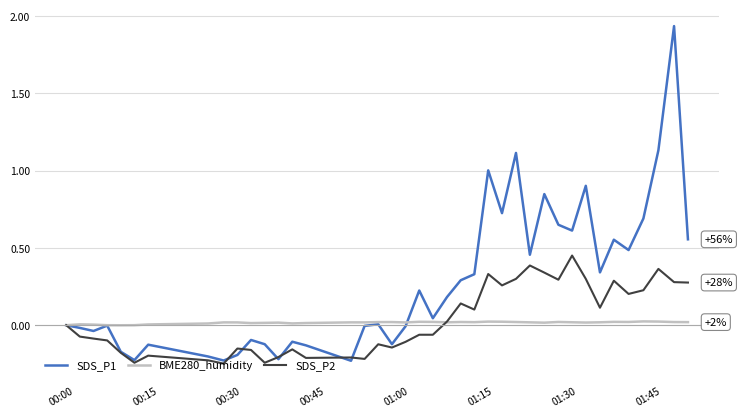

Rank the series by their maximum value, from highest to lowest.

SDS_P1, SDS_P2, BME280_humidity